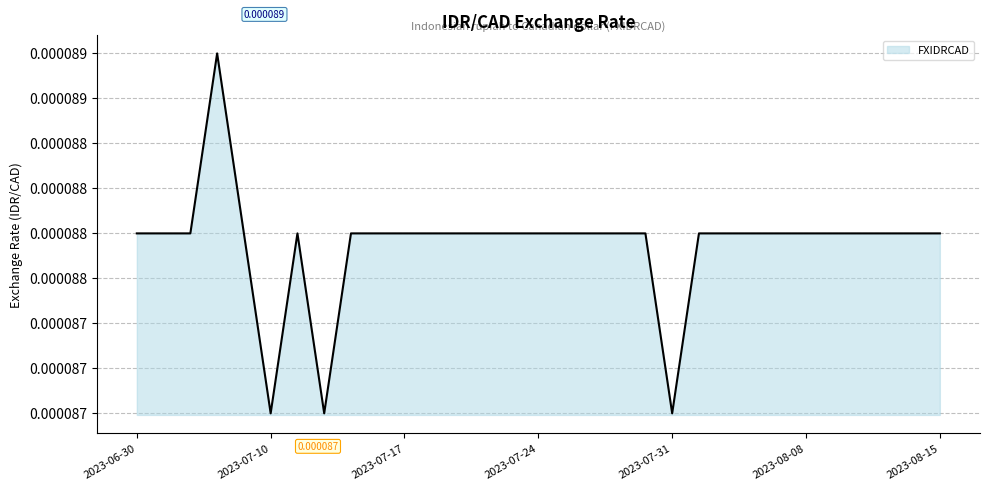

Does the chart display data point markers on the line(s)?

No